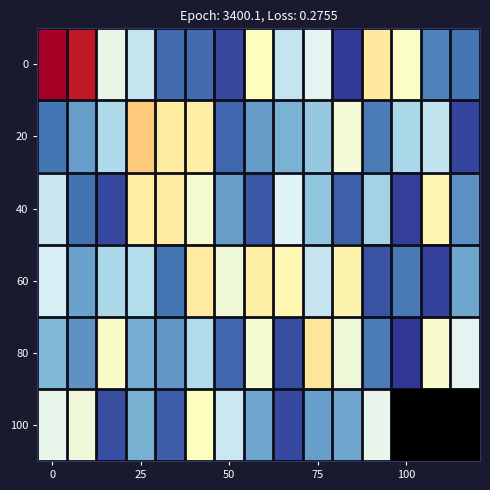

At how many categories does at least one series exceed 1?

15